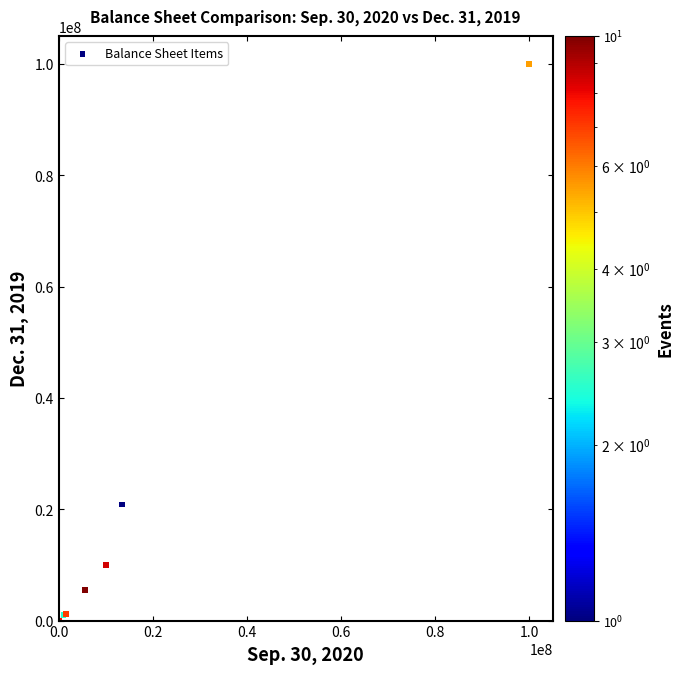

What Y value in the scatter plot is closest to 50000000?

20846454.0